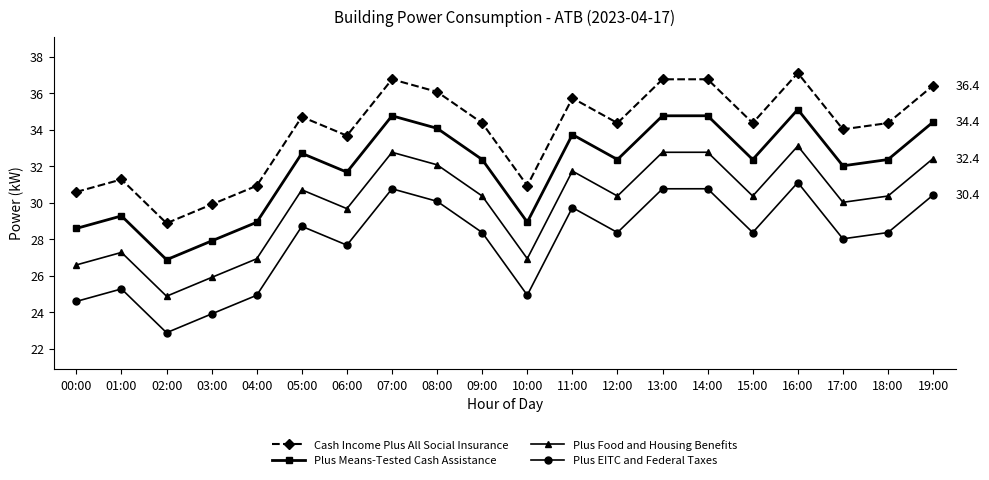

Rank the series by their maximum value, from highest to lowest.

Cash Income Plus All Social Insurance, Plus Means-Tested Cash Assistance, Plus Food and Housing Benefits, Plus EITC and Federal Taxes